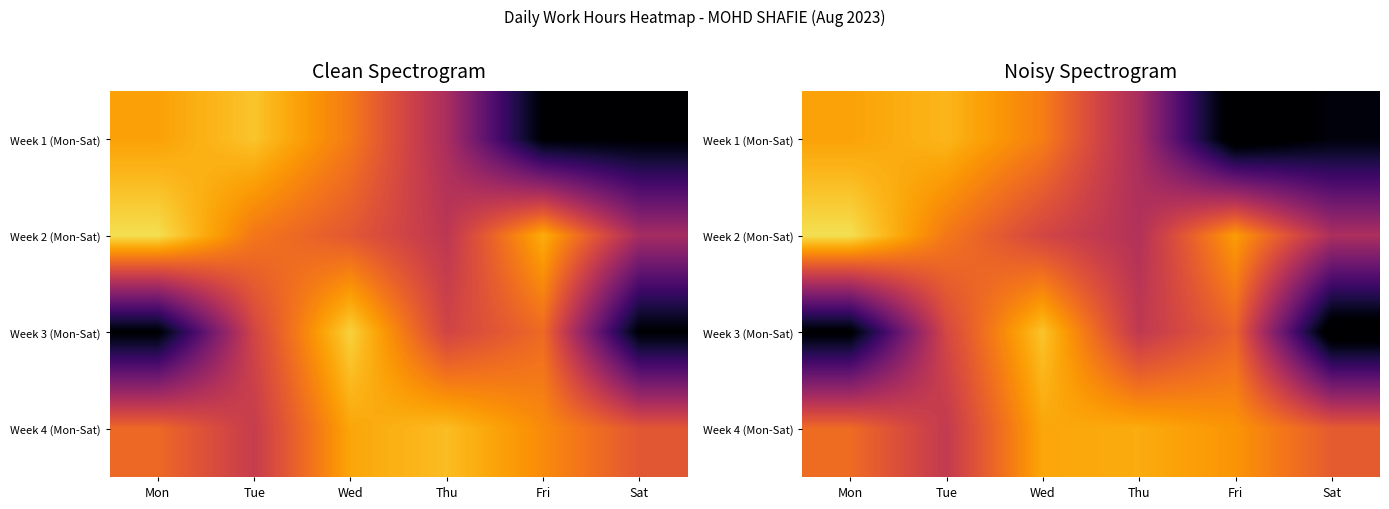

True or false: Week 3 (Mon-Sat) has a value of 4.2 at Mon.

False